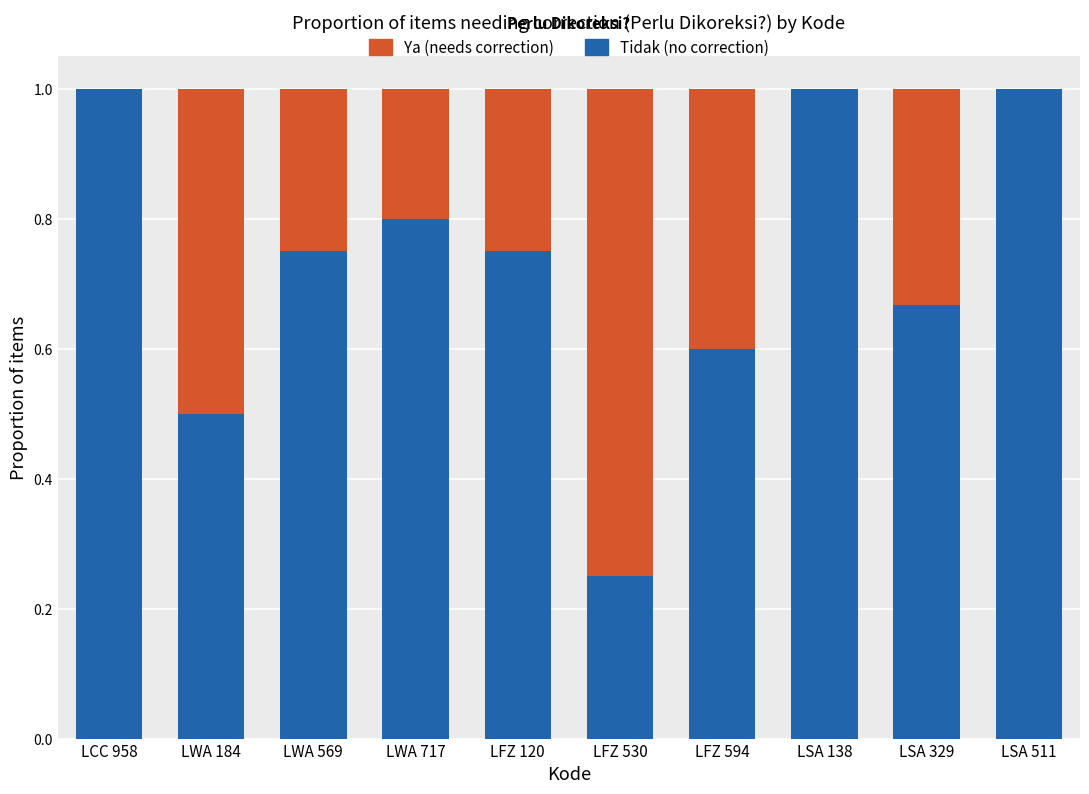

What is the total value across all series at LWA 569?

1.0